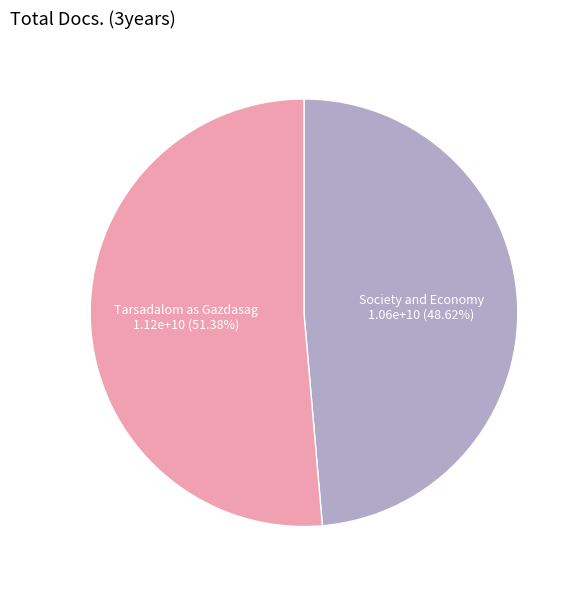

Is there a majority slice in this chart?

Yes